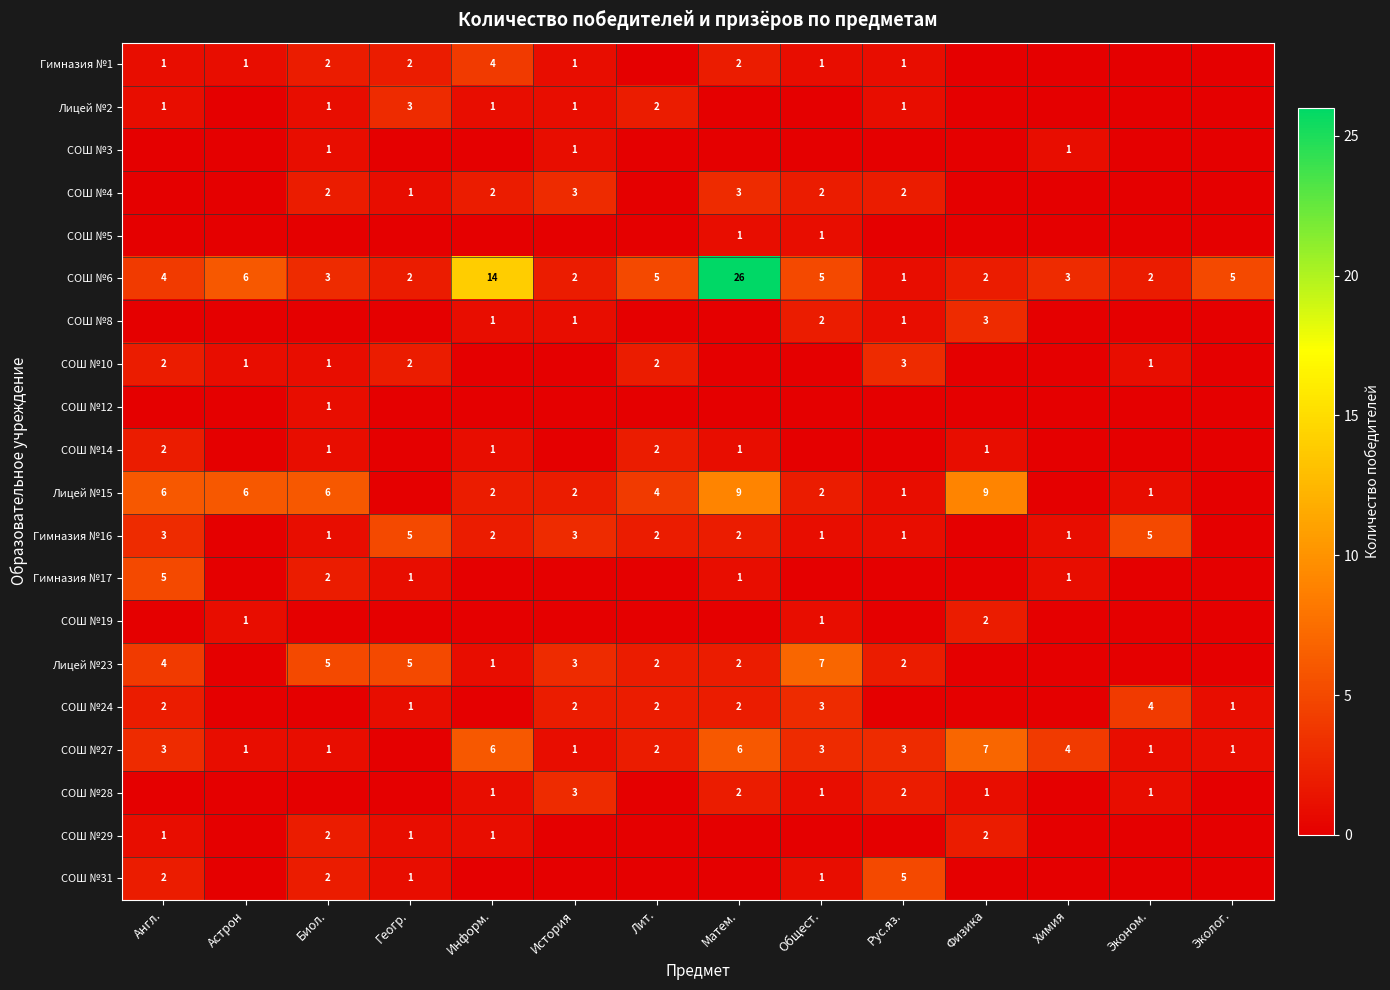

At which category is the sum across all series the highest?

Матем.